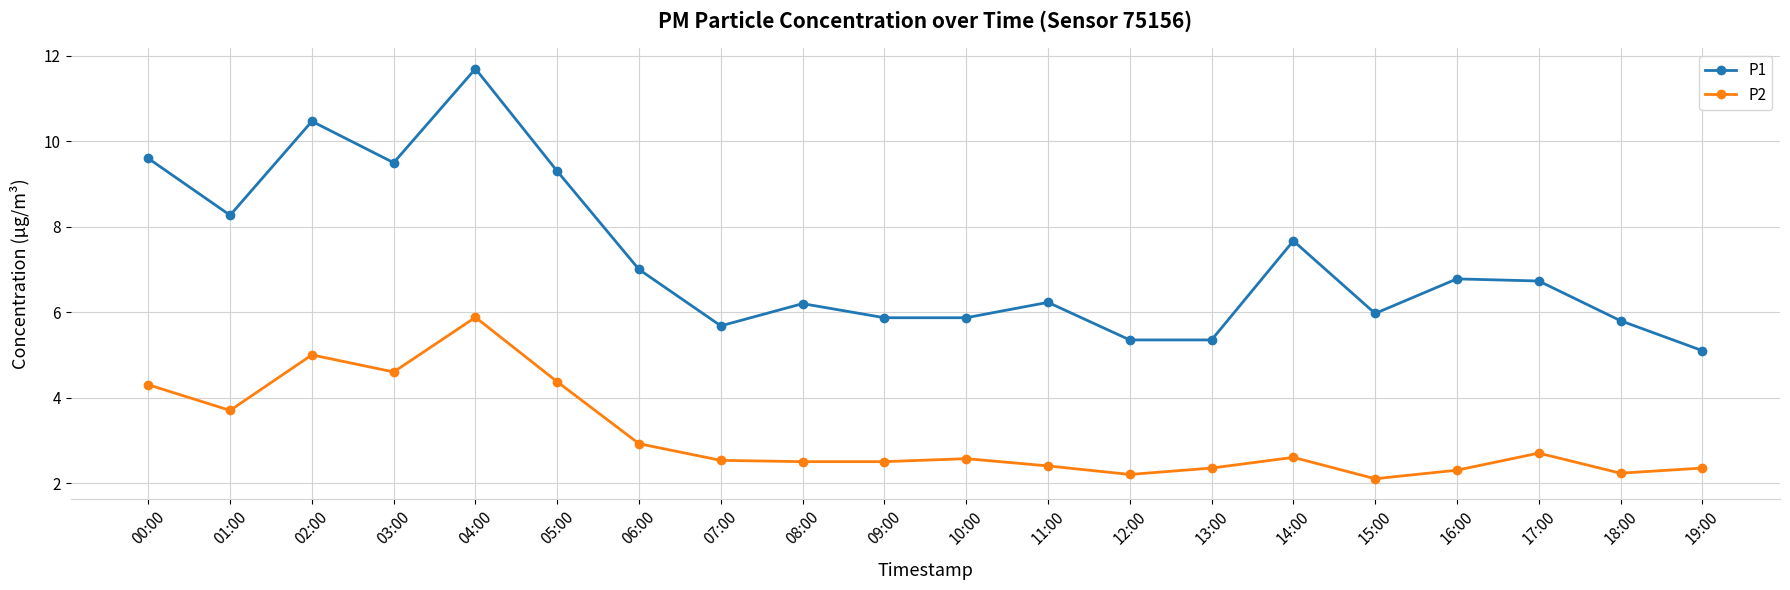

Which series changed the most between 13:00 and 19:00?

P1